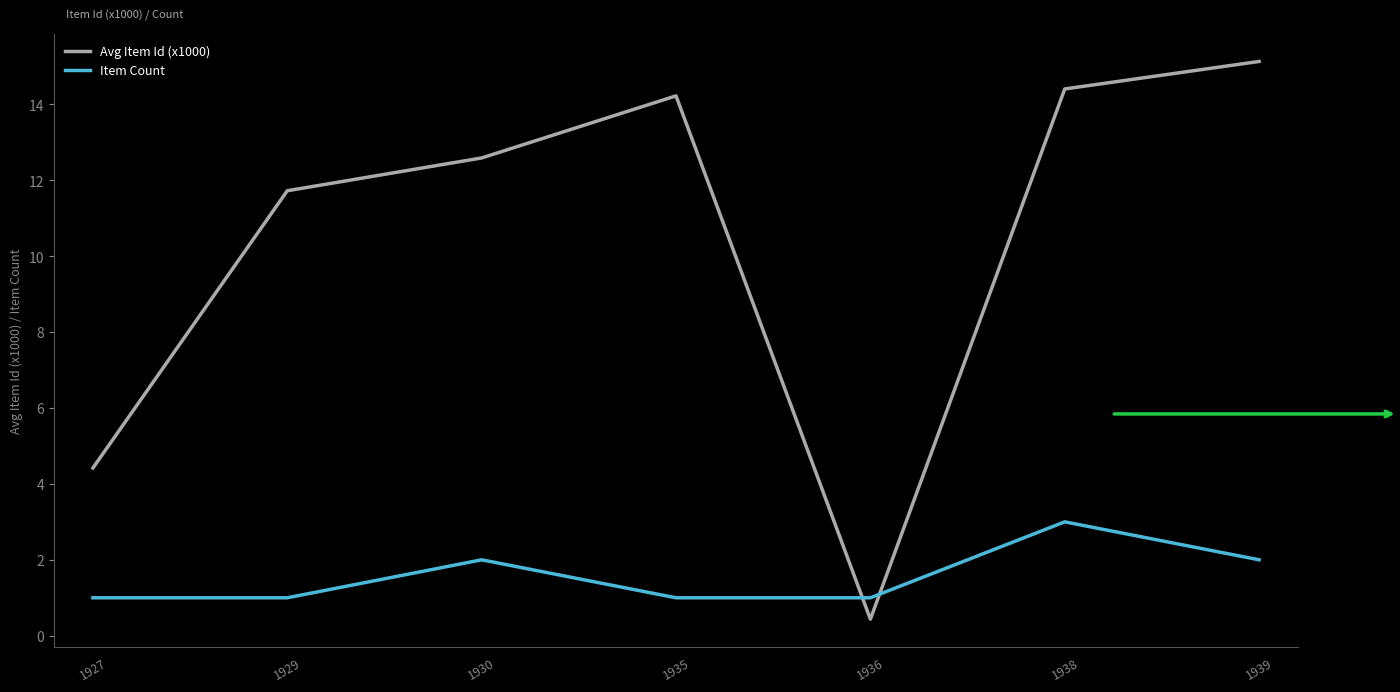

Read the Avg Item Id (x1000) value at 1930.

12.6